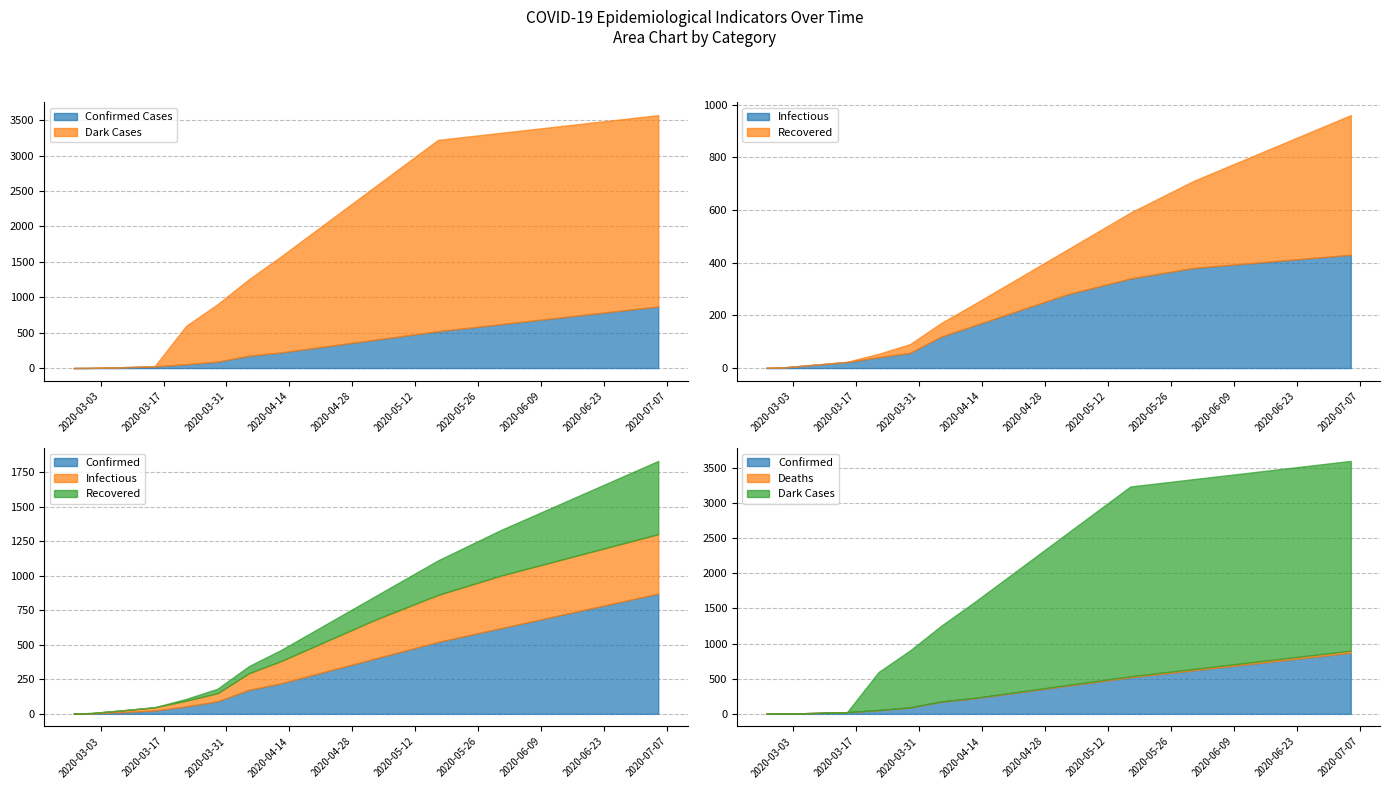

At how many categories does at least one series exceed 315?

16